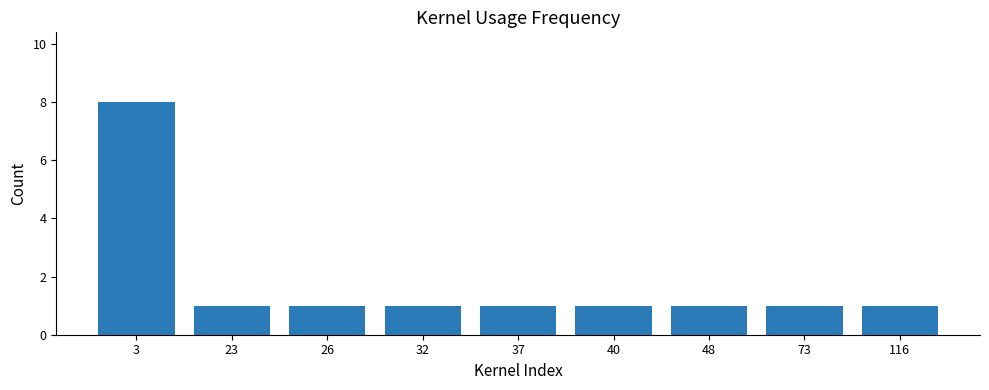

What is the sum of all values?

16